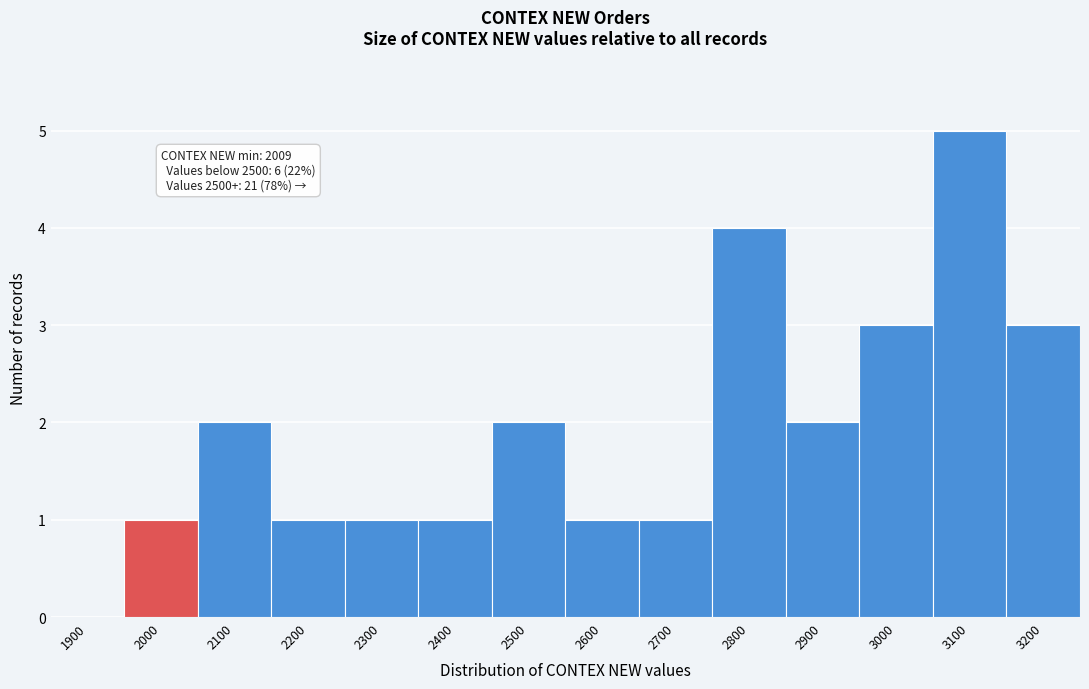

Reading left to right, what are all the values shown in this chart?

1900=0	2000=1	2100=2	2200=1	2300=1	2400=1	2500=2	2600=1	2700=1	2800=4	2900=2	3000=3	3100=5	3200=3